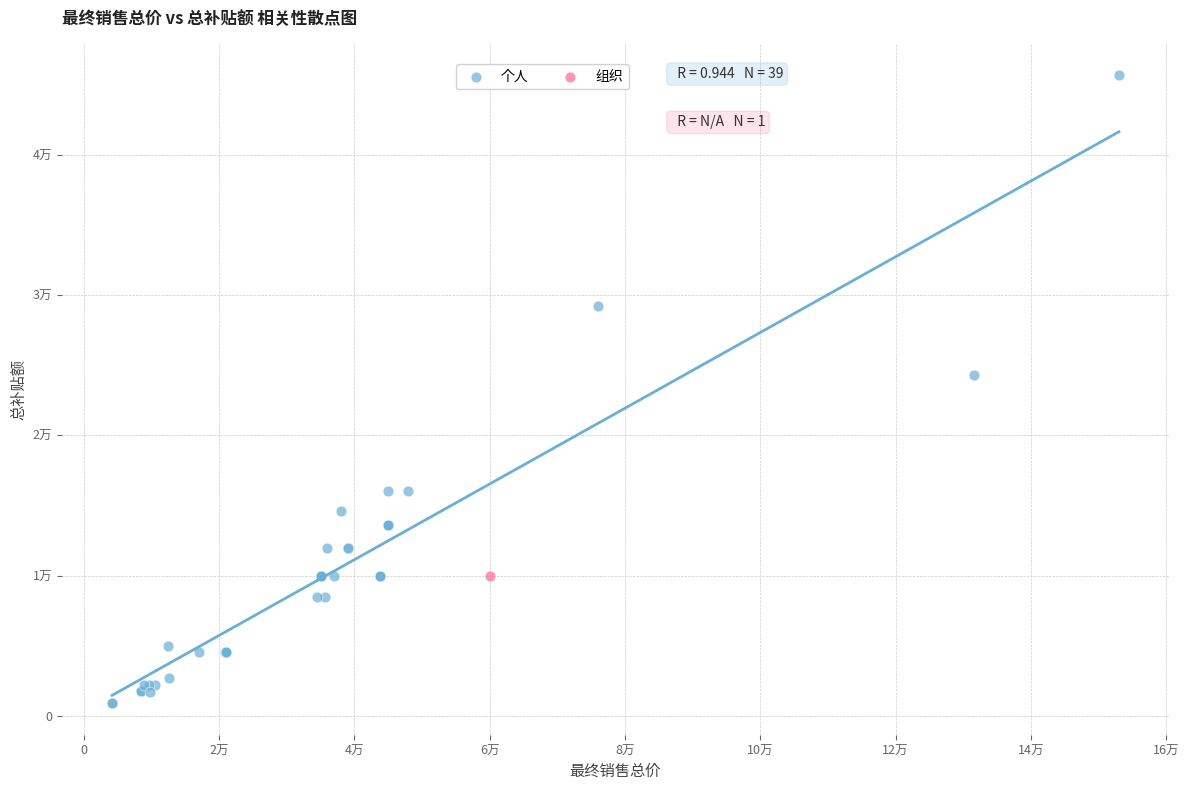

What are all the series names shown in the legend?

个人, 组织